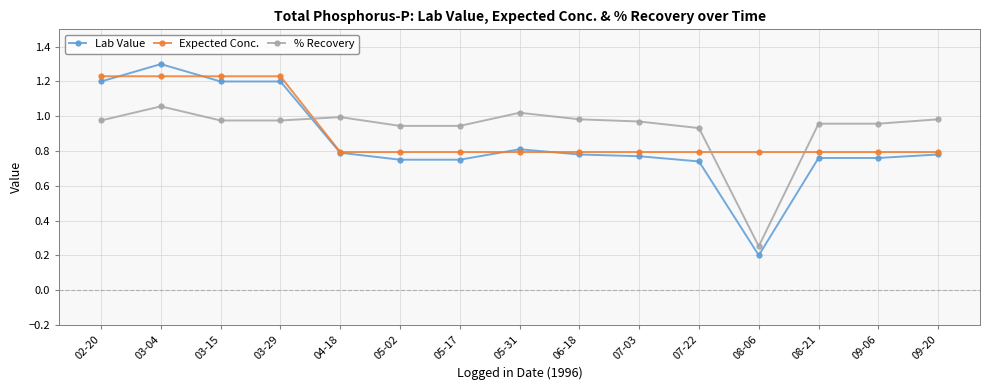

After their last crossing, which series has the higher values: Lab Value or % Recovery?

% Recovery